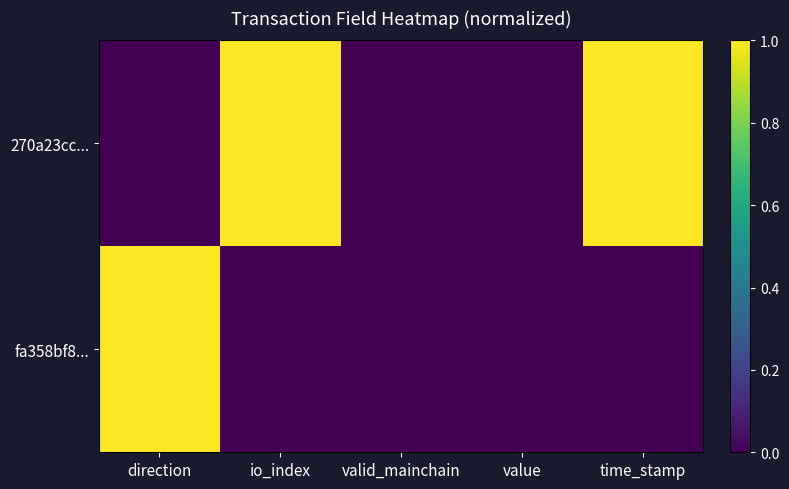

Reading left to right, extract all data points from this chart.

270a23cc...: direction=0	io_index=1	valid_mainchain=0	value=0	time_stamp=1
fa358bf8...: direction=1	io_index=0	valid_mainchain=0	value=0	time_stamp=0